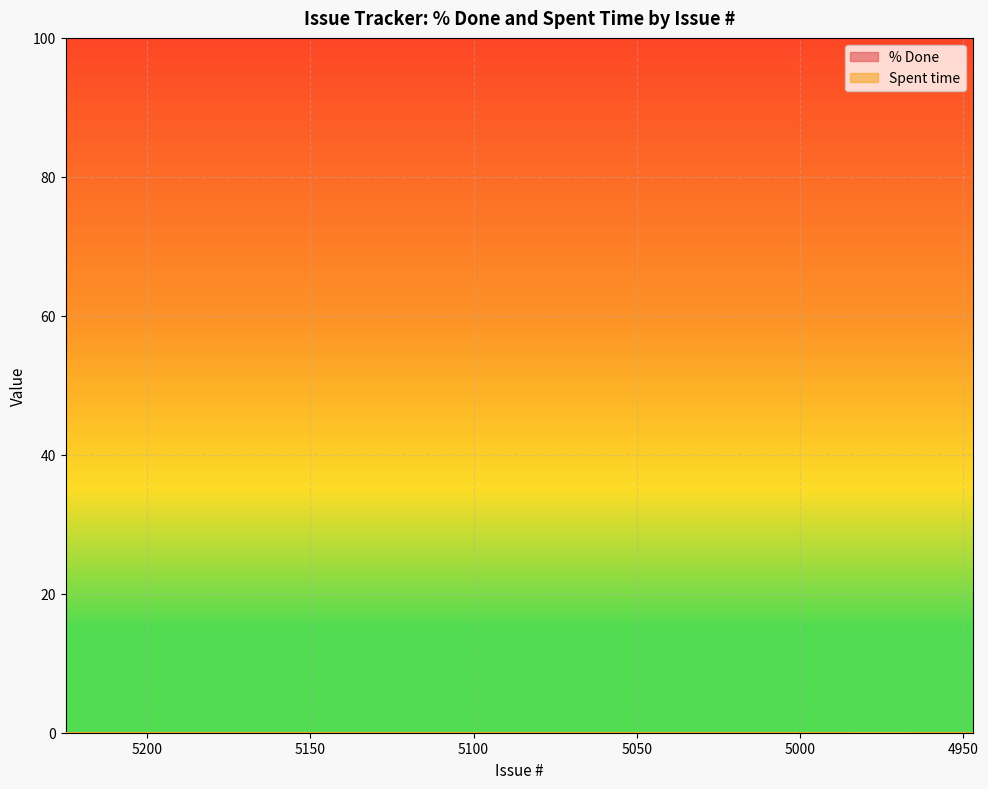

Where is the first local maximum?

5327